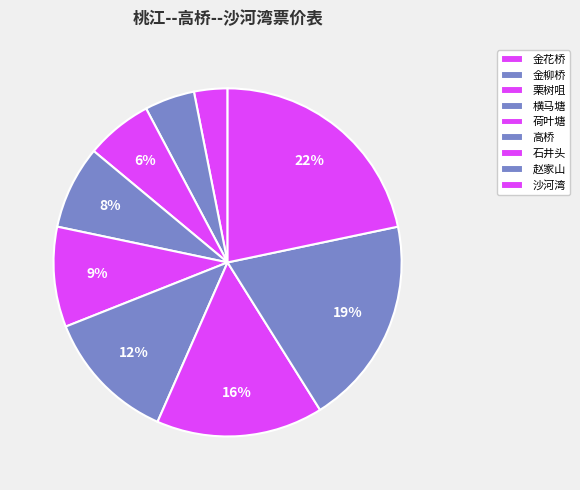

Rank the categories by value from lowest to highest.

金花桥, 金柳桥, 栗树咀, 横马塘, 荷叶塘, 高桥, 石井头, 赵家山, 沙河湾